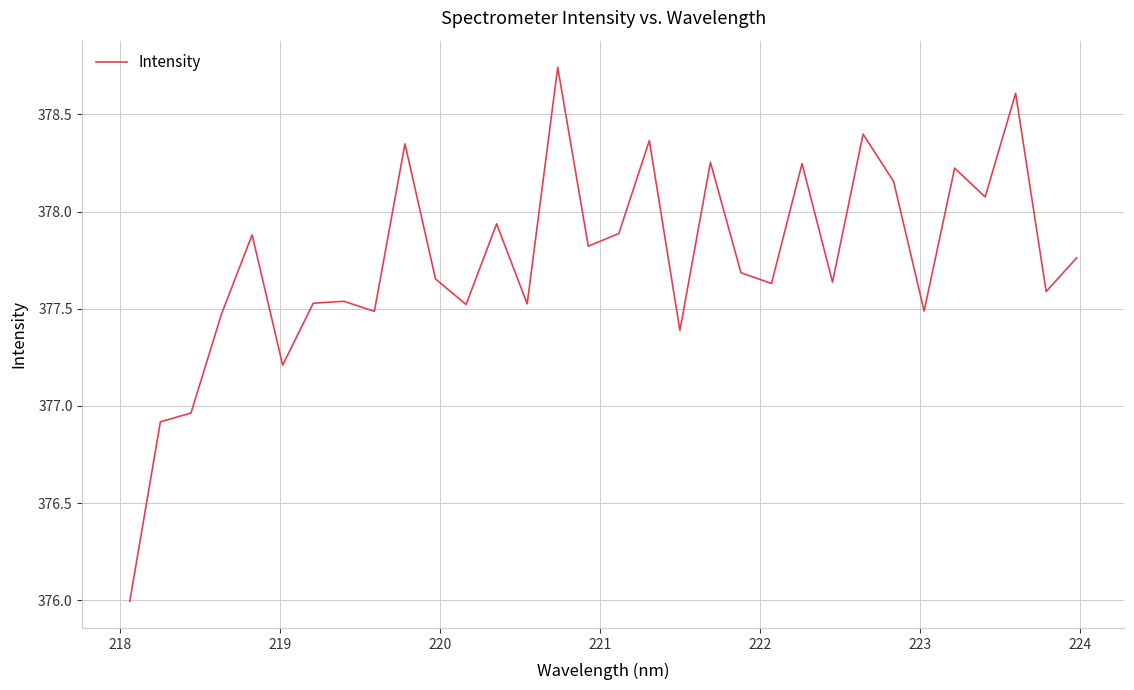

What is the difference between the maximum and minimum values?

2.7